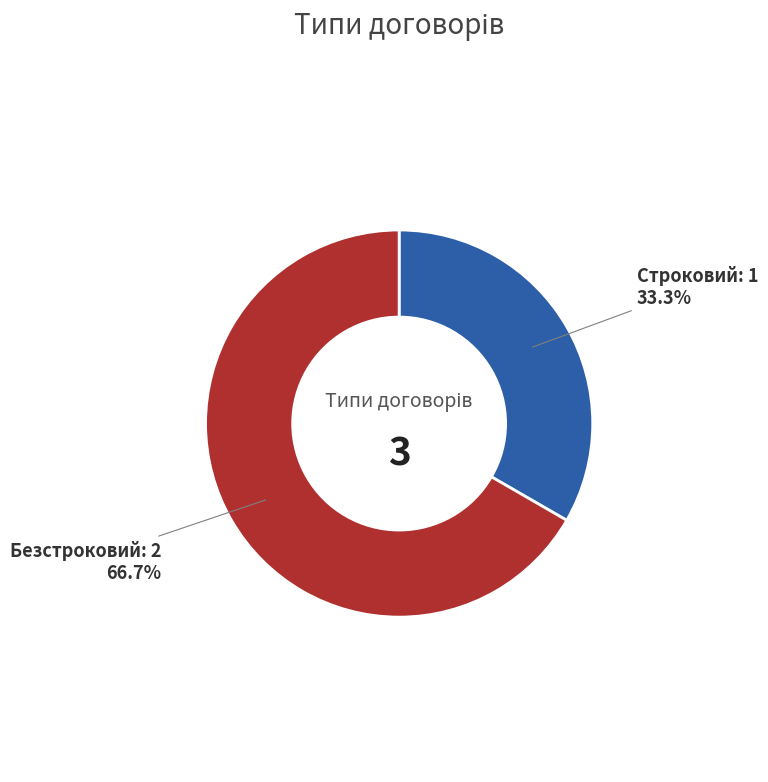

Is the sum of Безстроковий and Строковий greater than half?

Yes